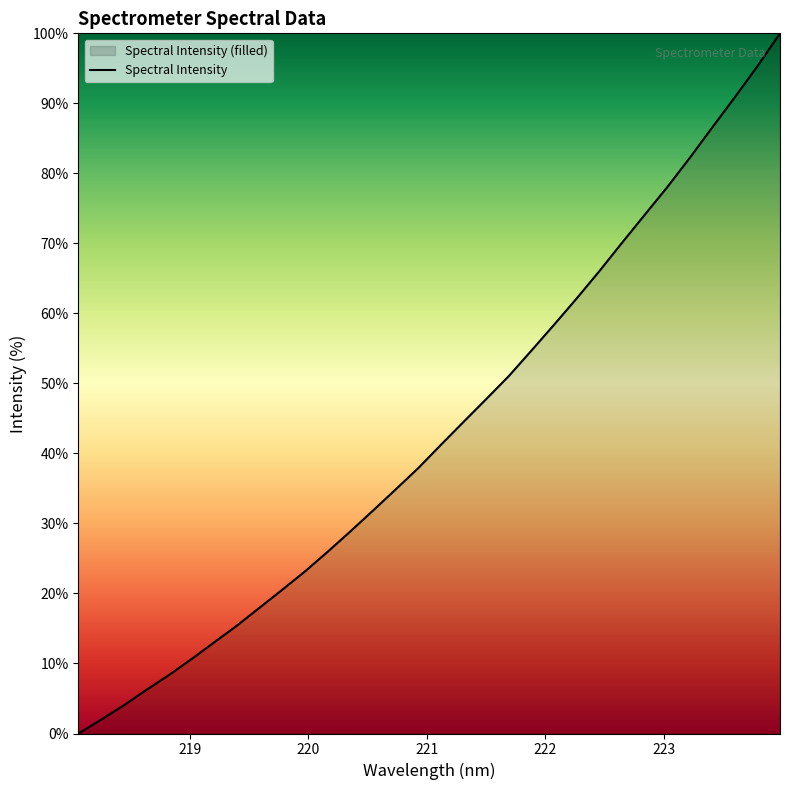

The value at 24 is 29.0. True or false?

False